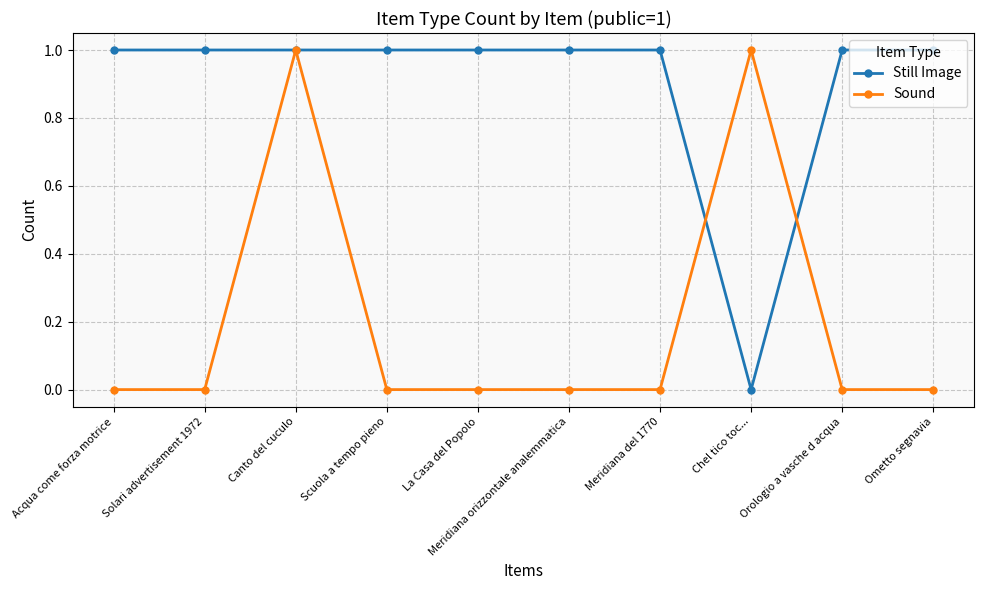

What value does the Still Image series have at Meridiana del 1770?

1